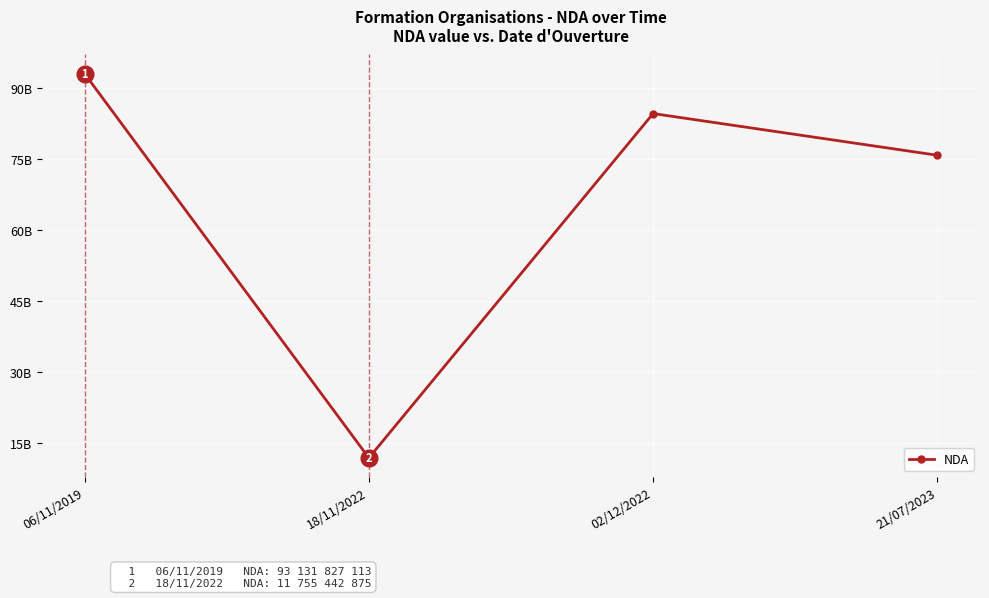

Does the chart have visible grid lines?

Yes